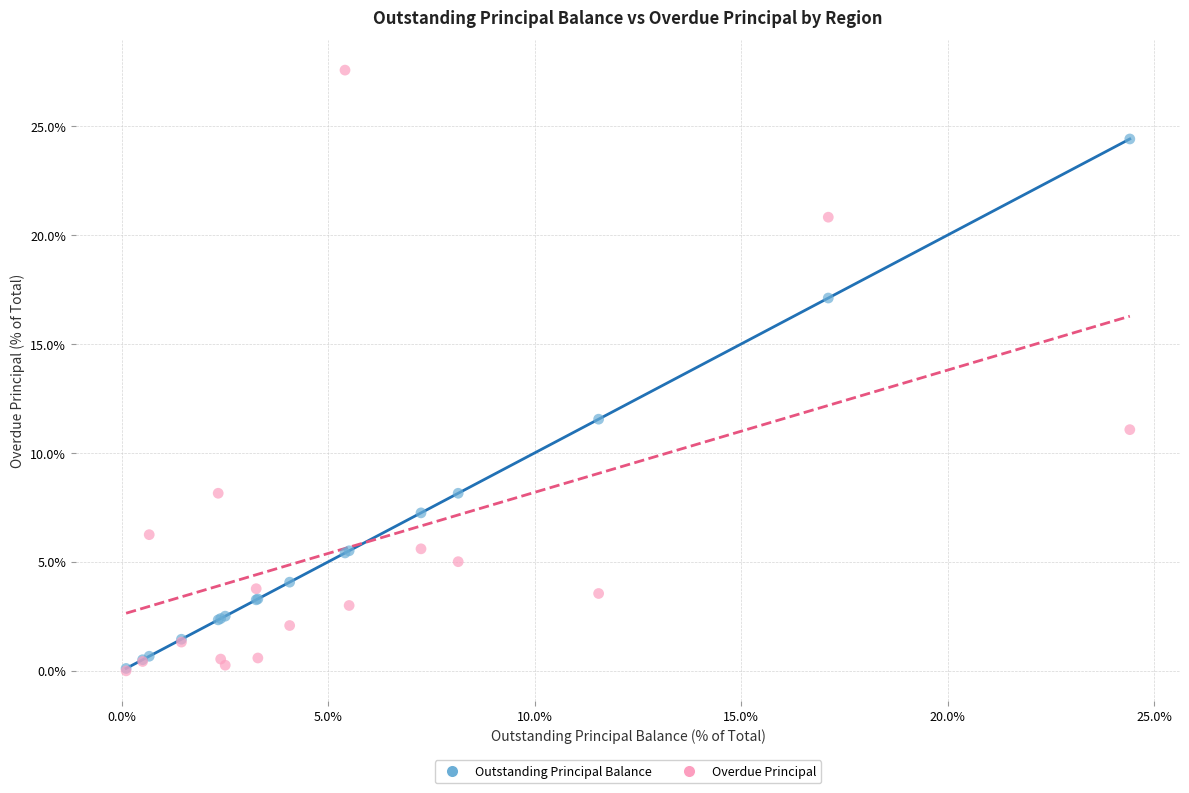

Which series reaches the maximum Y coordinate?

Overdue Principal